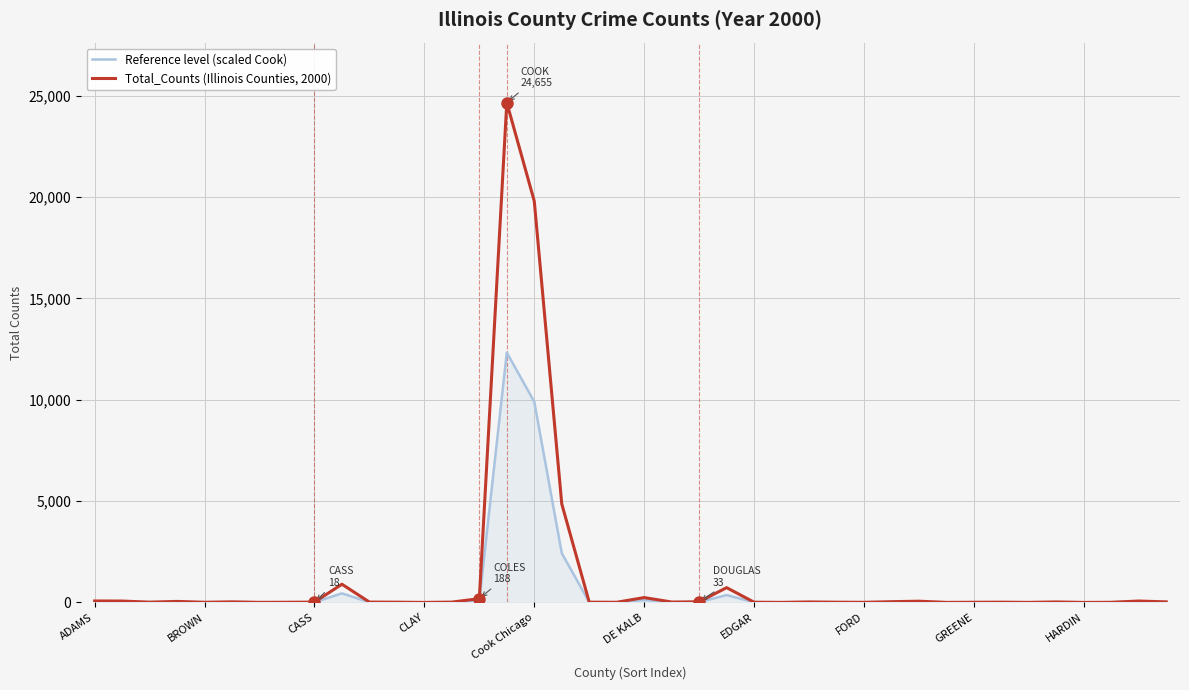

Which series has the largest range (max minus min)?

Total_Counts (Illinois Counties, 2000)